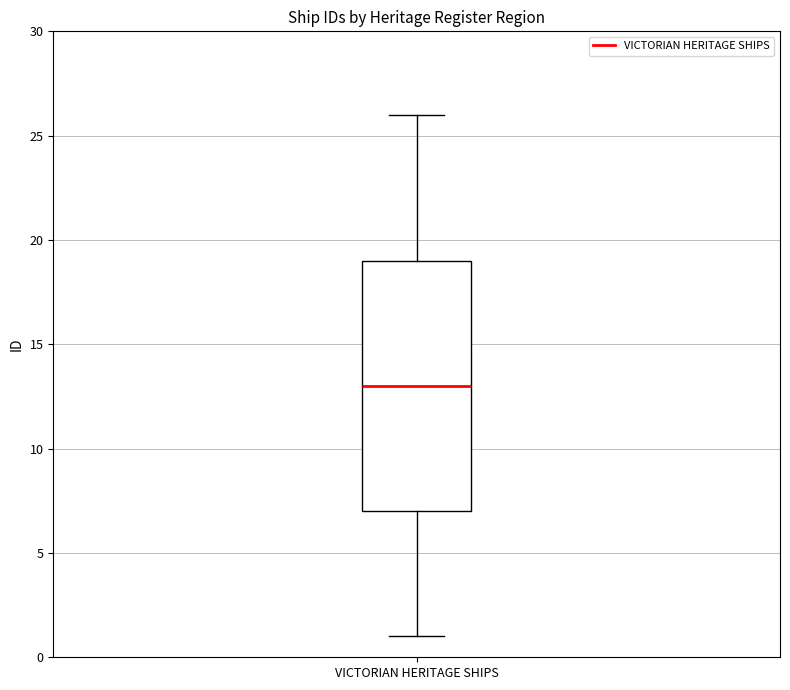

Where is the lower edge of the box for VICTORIAN HERITAGE SHIPS on the y-axis? The values are not printed on the chart, so give them approximately, as read against the axis.

7